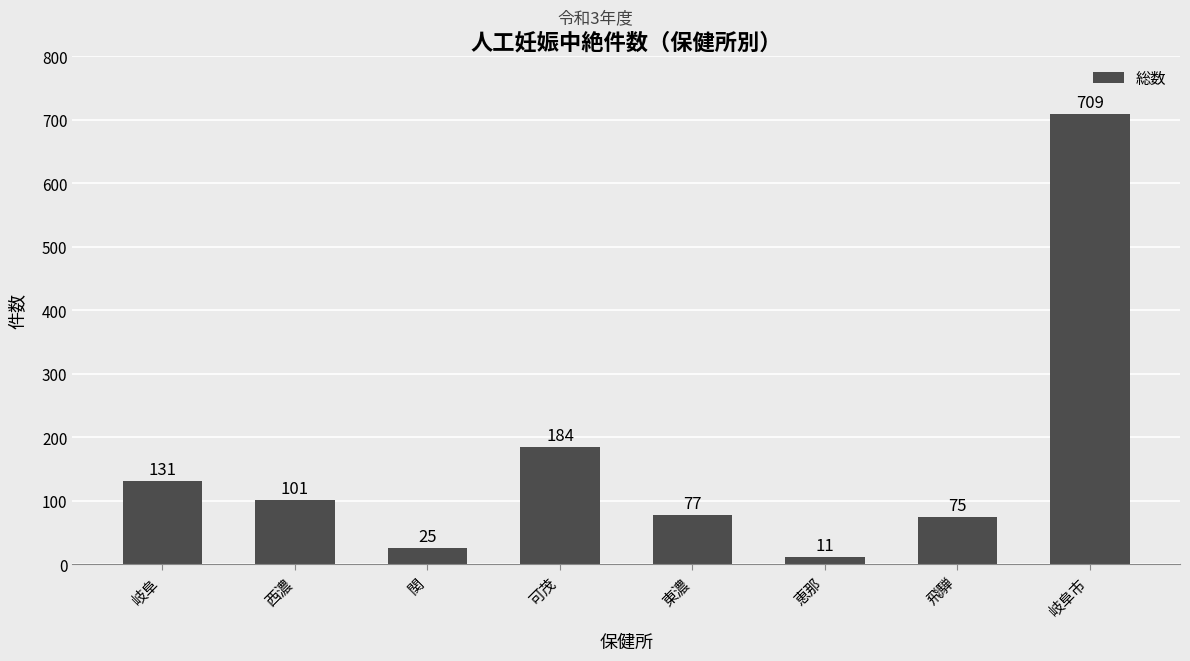

Reading left to right, transcribe all the data shown in this chart.

131	101	25	184	77	11	75	709